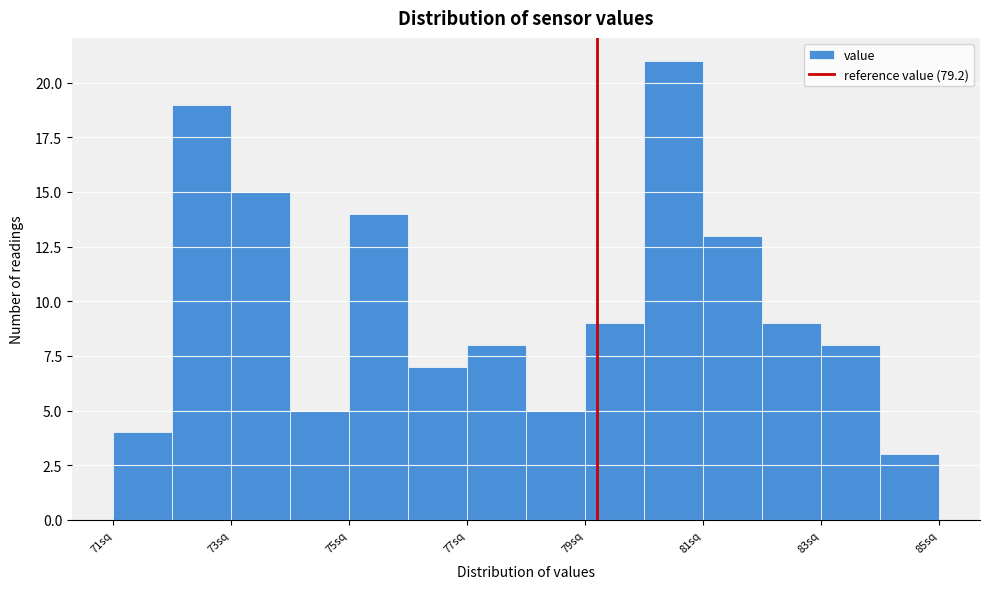

What is the height of the bar covering 77 to 78 on the x-axis? The values are not printed on the chart, so give them approximately, as read against the axis.

8